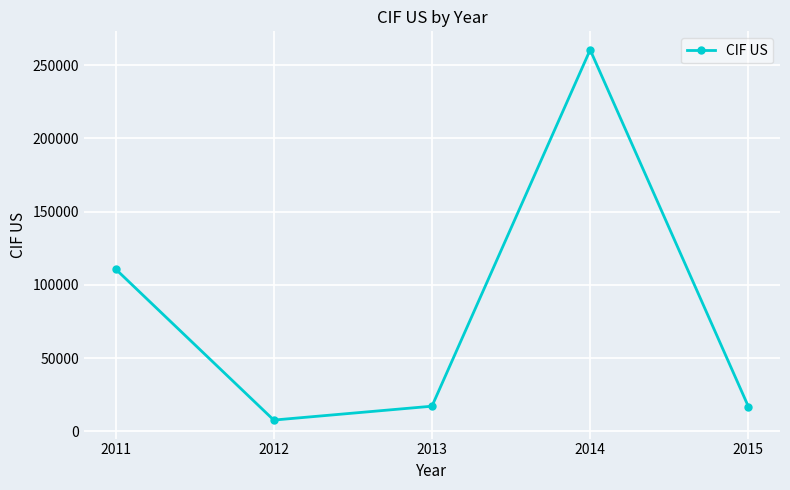

Read the value at 2012.

7642.8